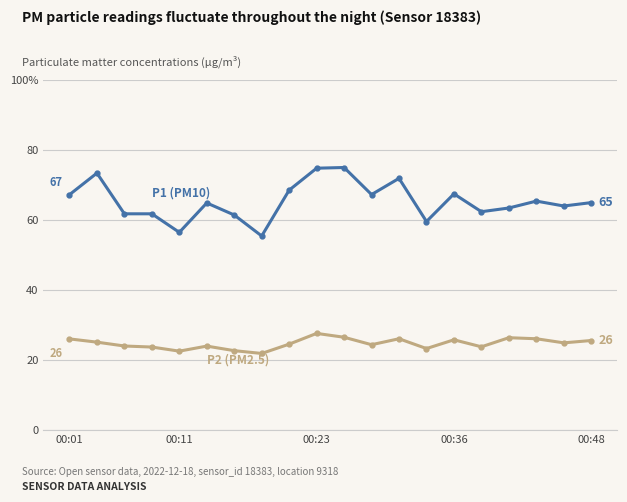

Reading right to left, what are all the values shown in this chart?

P1 (PM10): 65.0	64.0	65.4	63.4	62.4	67.5	59.6	71.9	67.3	75.0	74.8	68.5	55.4	61.4	64.9	56.5	61.8	61.8	73.4	67.2
P2 (PM2.5): 25.6	24.9	26.1	26.4	23.8	25.8	23.3	26.1	24.4	26.5	27.6	24.5	21.9	22.7	24.0	22.5	23.7	24.0	25.1	26.0